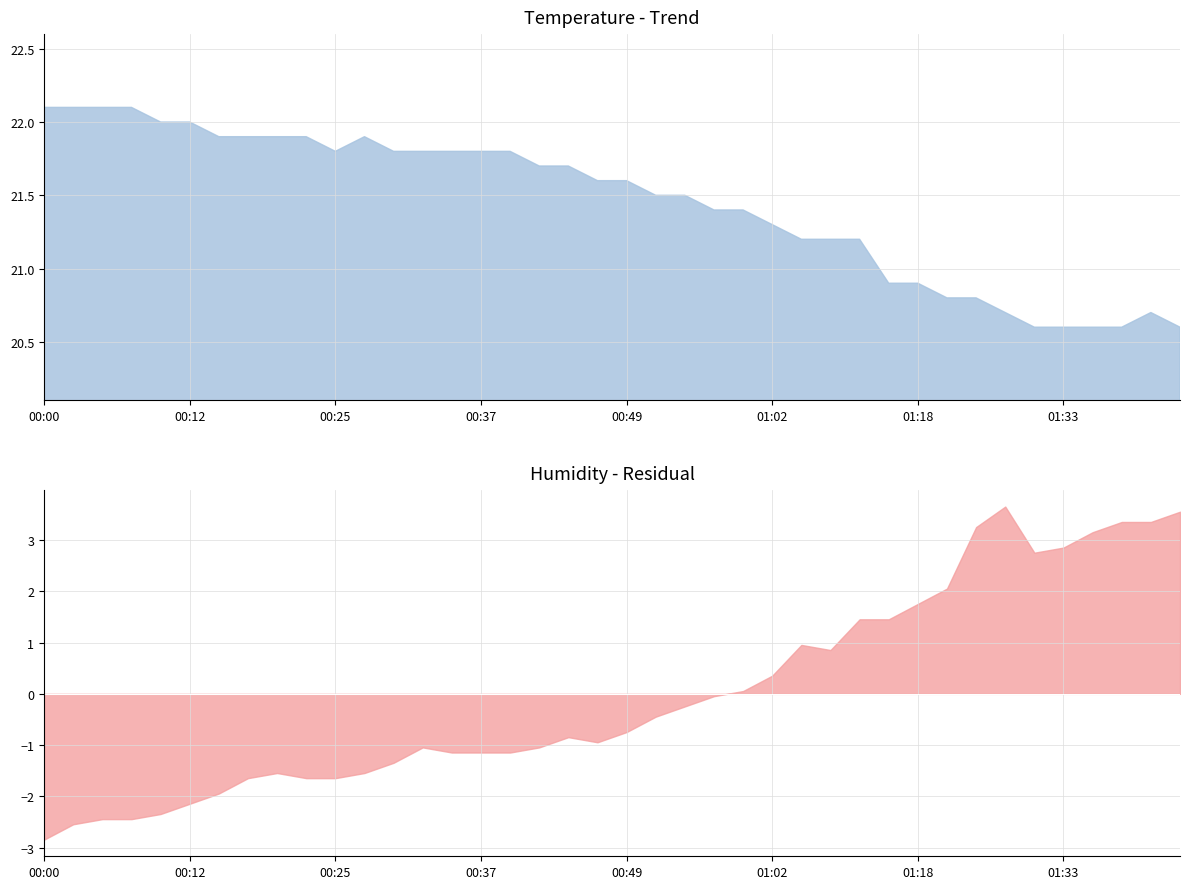

True or false: temperature and humidity intersect in this chart.

False